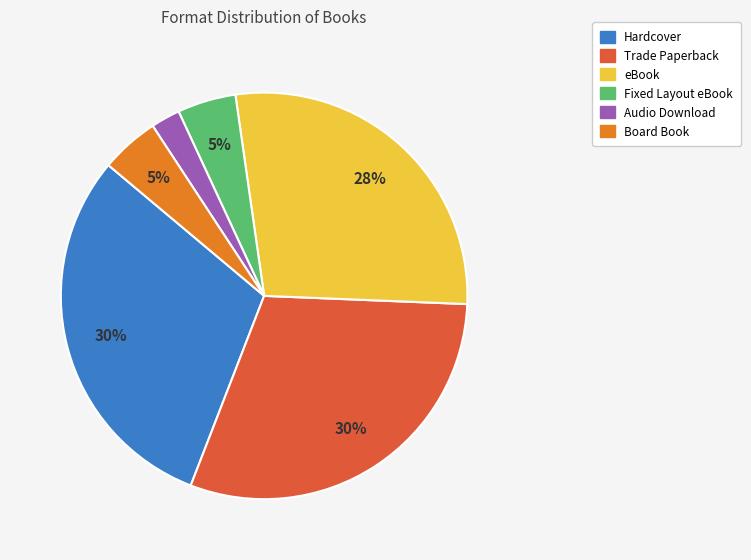

To the nearest percent, what is the difference between the largest and smallest slice percentages?

28%